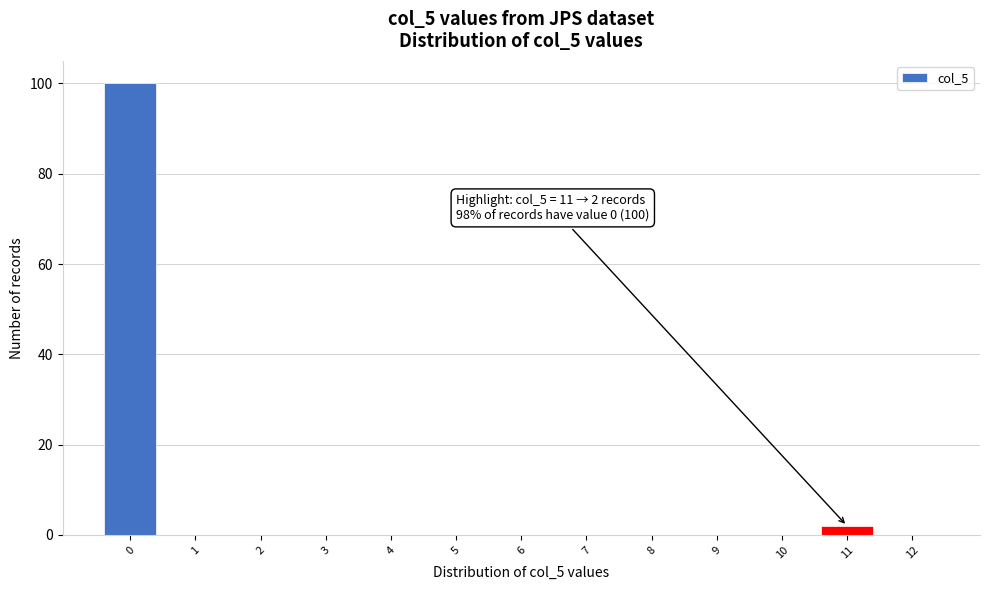

Which range on the x-axis has the tallest bar?

-0.5 to 0.5